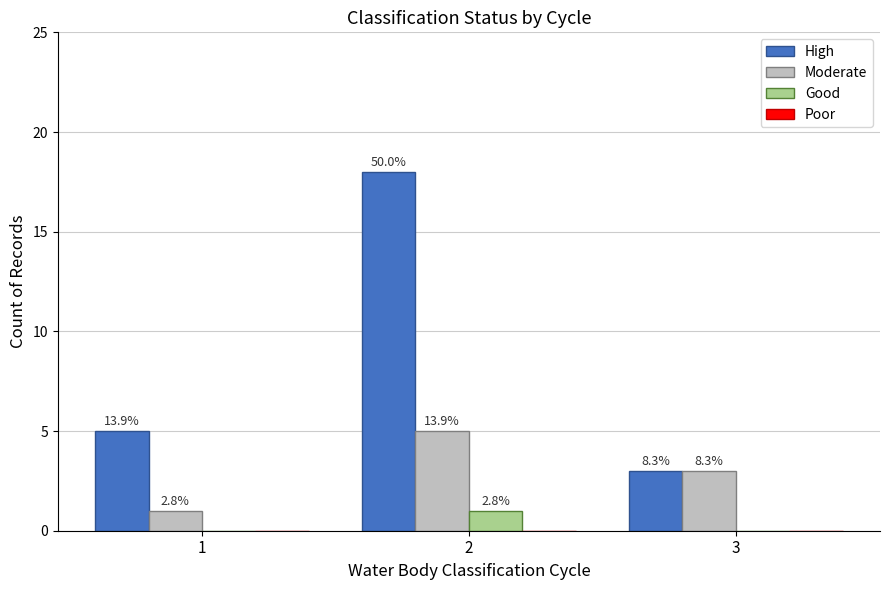

Are the bars horizontal?

No